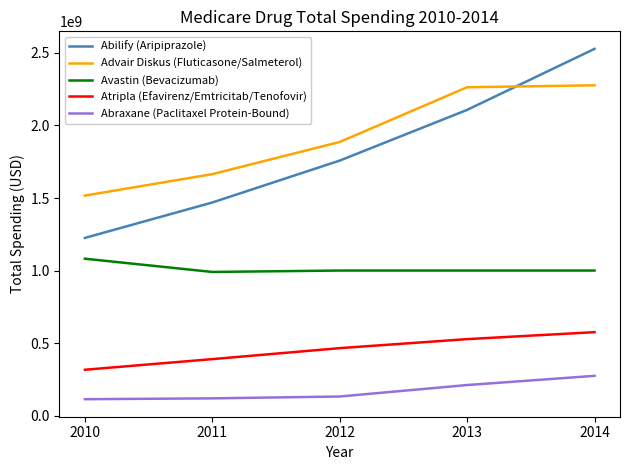

Between 2012 and 2014, which series saw the biggest shift?

Abilify (Aripiprazole)